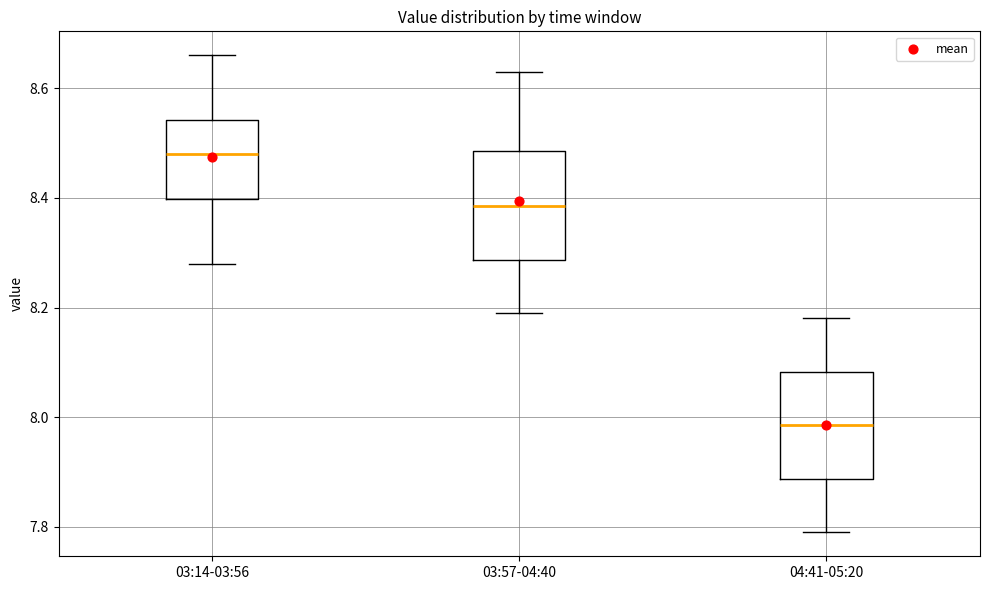

Reading left to right, read every box against the y-axis: the position of its median line, the range the box covers, and the ends of its whiskers. The values are not printed on the chart, so give them approximately, as read against the axis.

03:14-03:56: median 8.48, box 8.40 to 8.54, whiskers 8.28 to 8.66
03:57-04:40: median 8.38, box 8.28 to 8.48, whiskers 8.20 to 8.64
04:41-05:20: median 7.98, box 7.88 to 8.08, whiskers 7.80 to 8.18